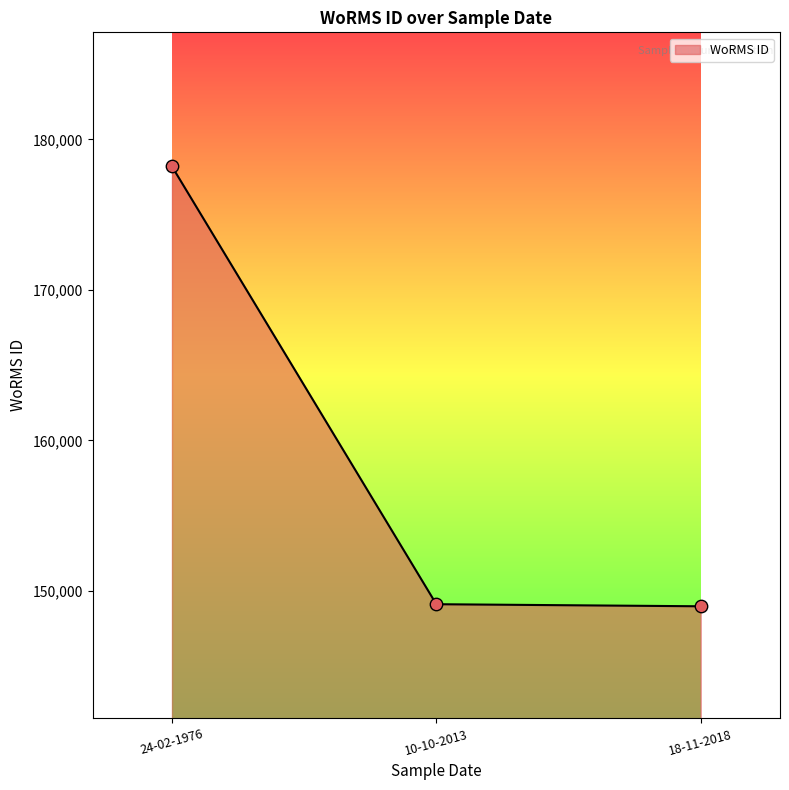

What is the change in value from 10-10-2013 to 18-11-2018?

-138